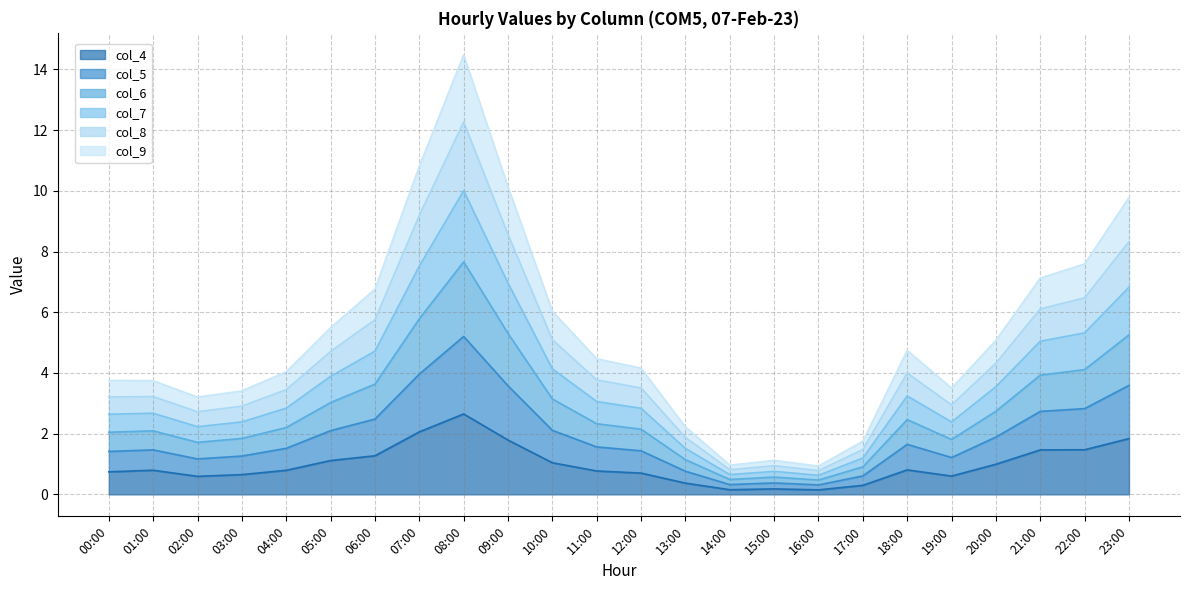

Which category has the highest value across all series?

08:00